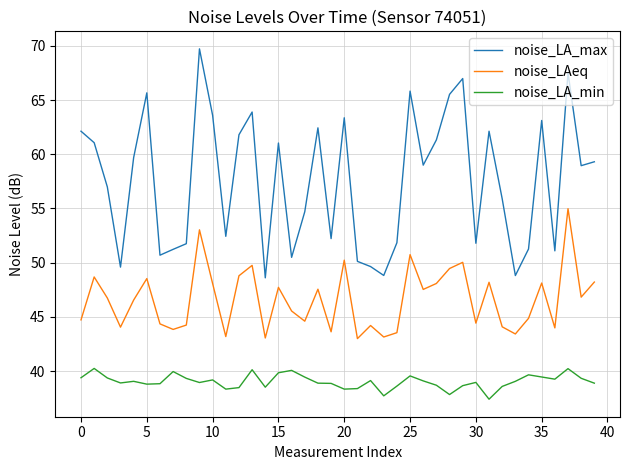

True or false: noise_LAeq has more than 1 interior local peaks.

True